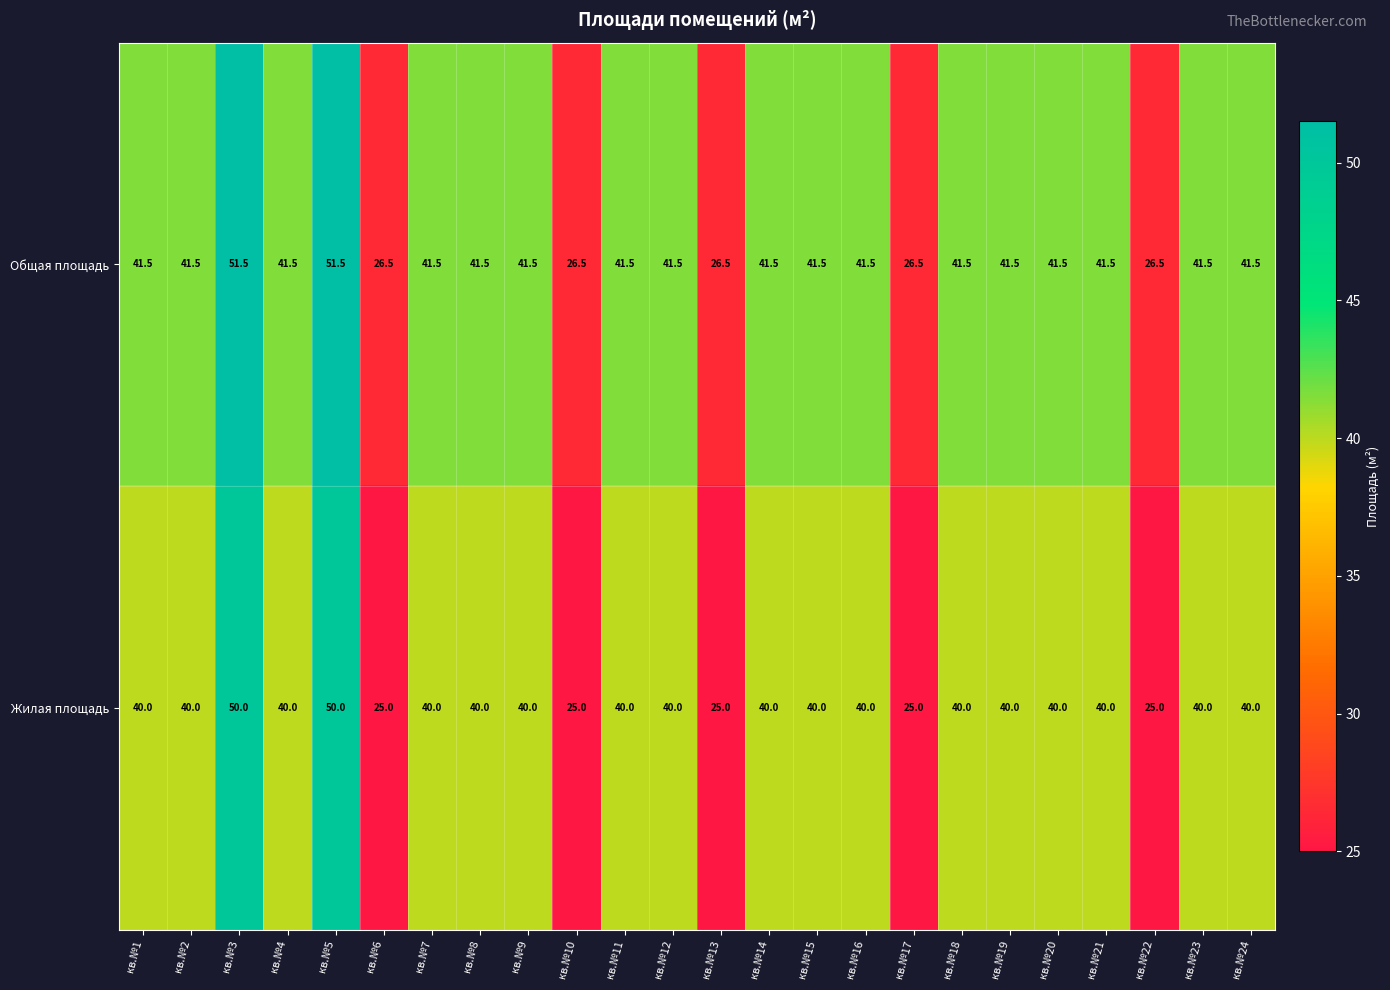

What is the greatest value displayed?

51.5